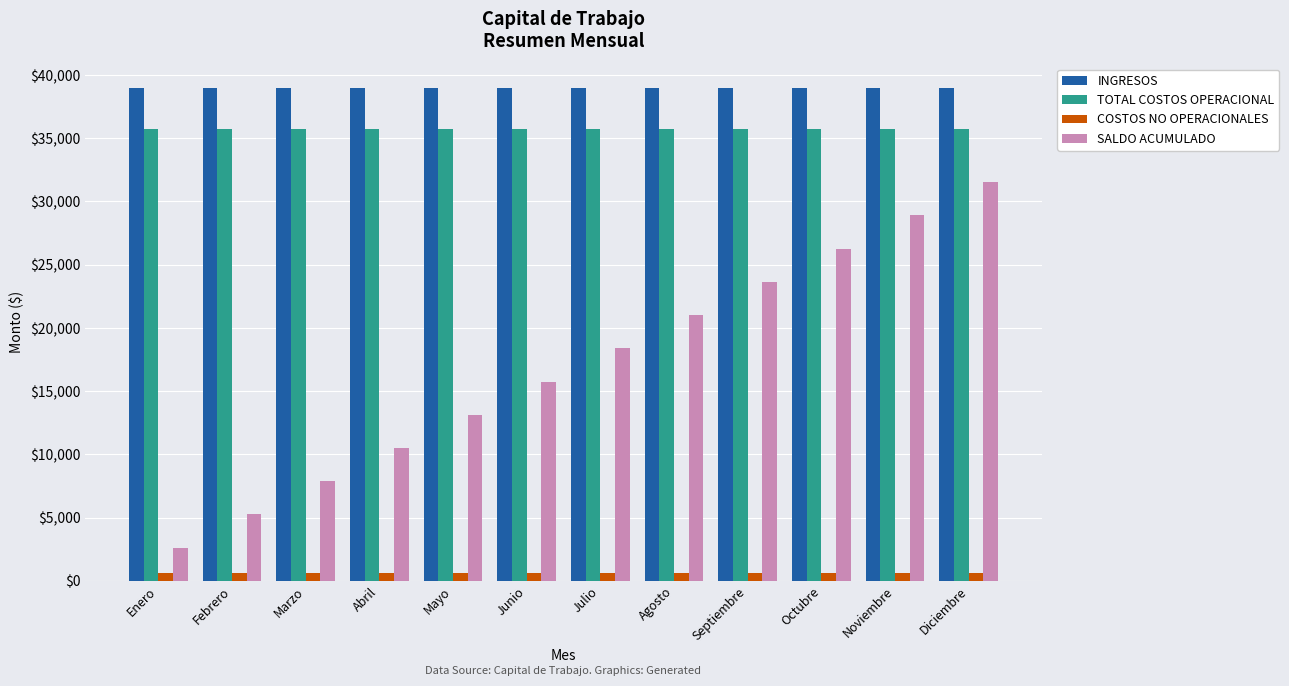

Which series has the largest range (max minus min)?

SALDO ACUMULADO